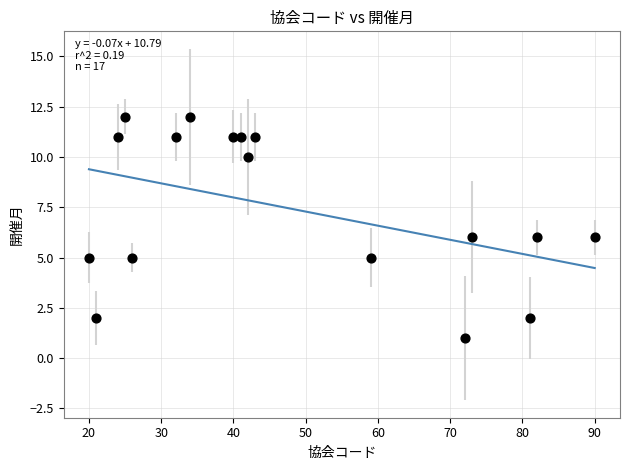

What is the range of Y values (max minus min)?

11